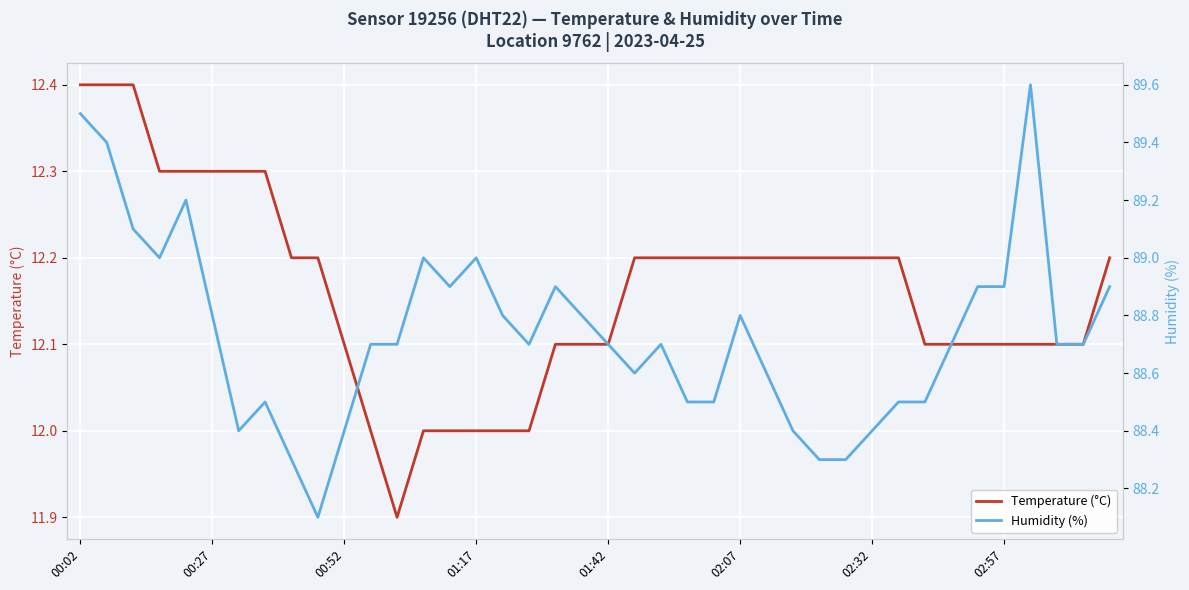

At how many categories does at least one series exceed 19?

40